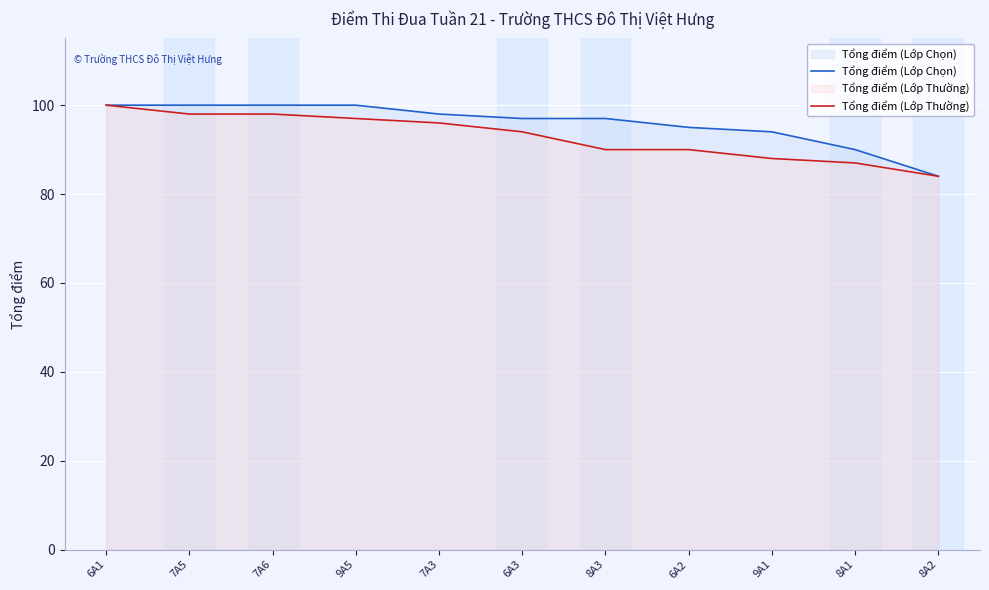

How many lines are shown in the chart?

2